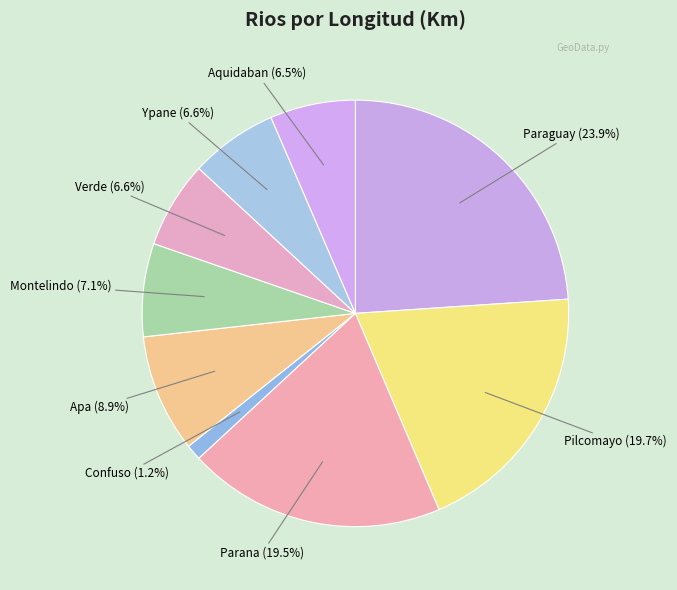

Which slice is the smallest?

Confuso